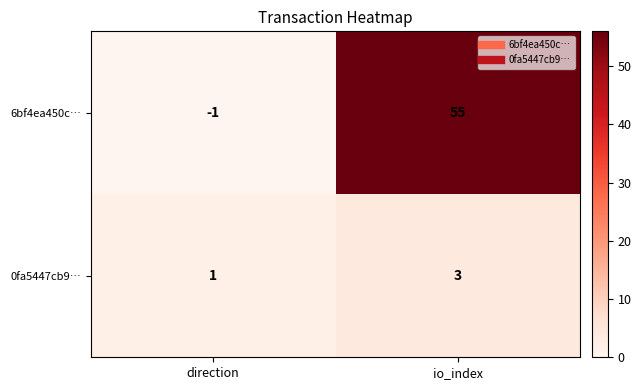

Count the number of categories in the chart.

2